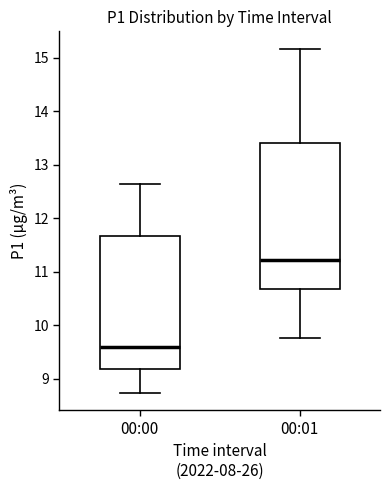

Where does the lower whisker of the box for 00:00 end on the y-axis? The values are not printed on the chart, so give them approximately, as read against the axis.

8.7